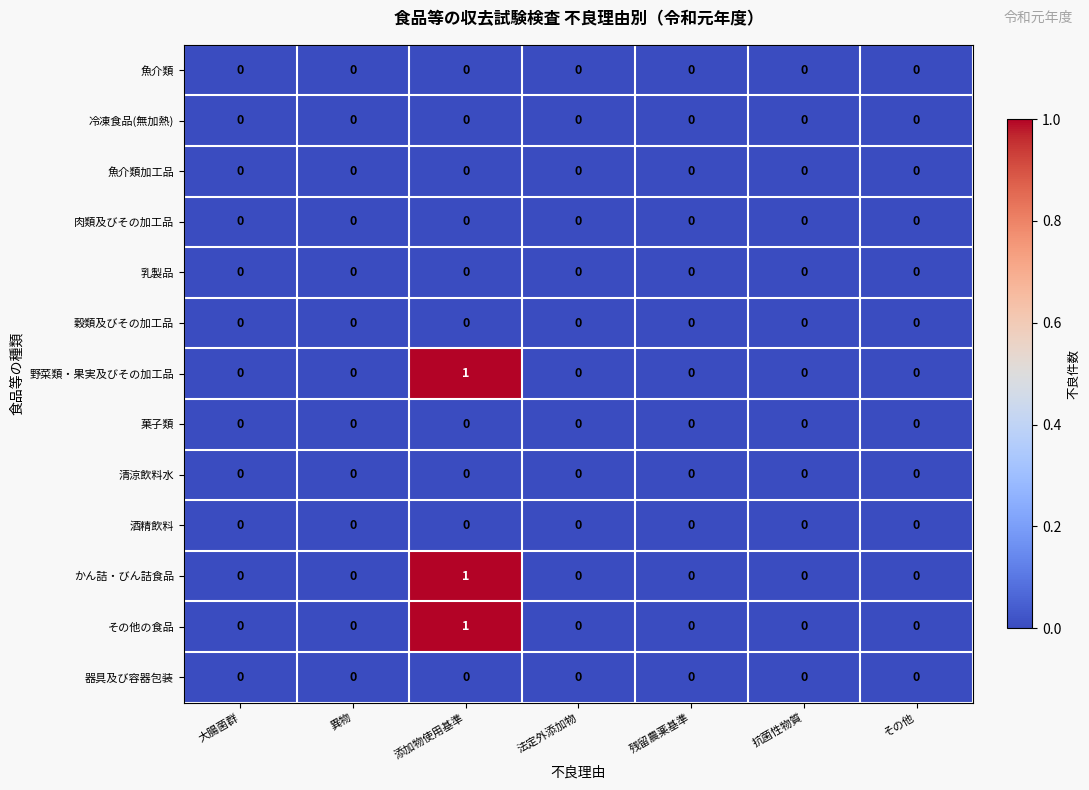

The 肉類及びその加工品 series shows 0 at 抗菌性物質. True or false?

True